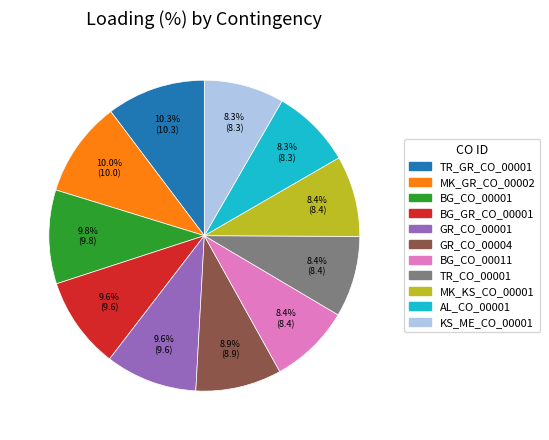

What portion of the pie excludes AL_CO_00001?

91.7%